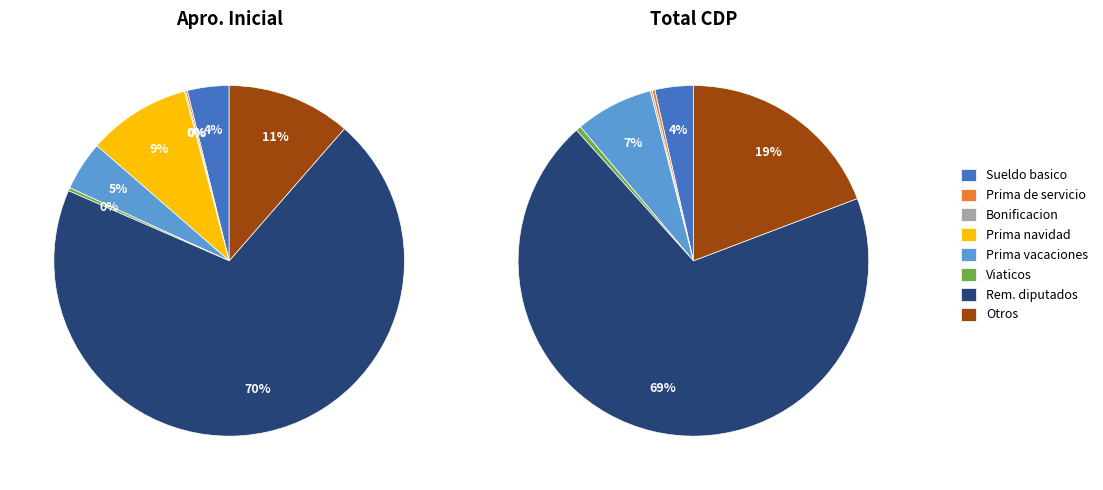

Between 2 and 4, which is larger?

4